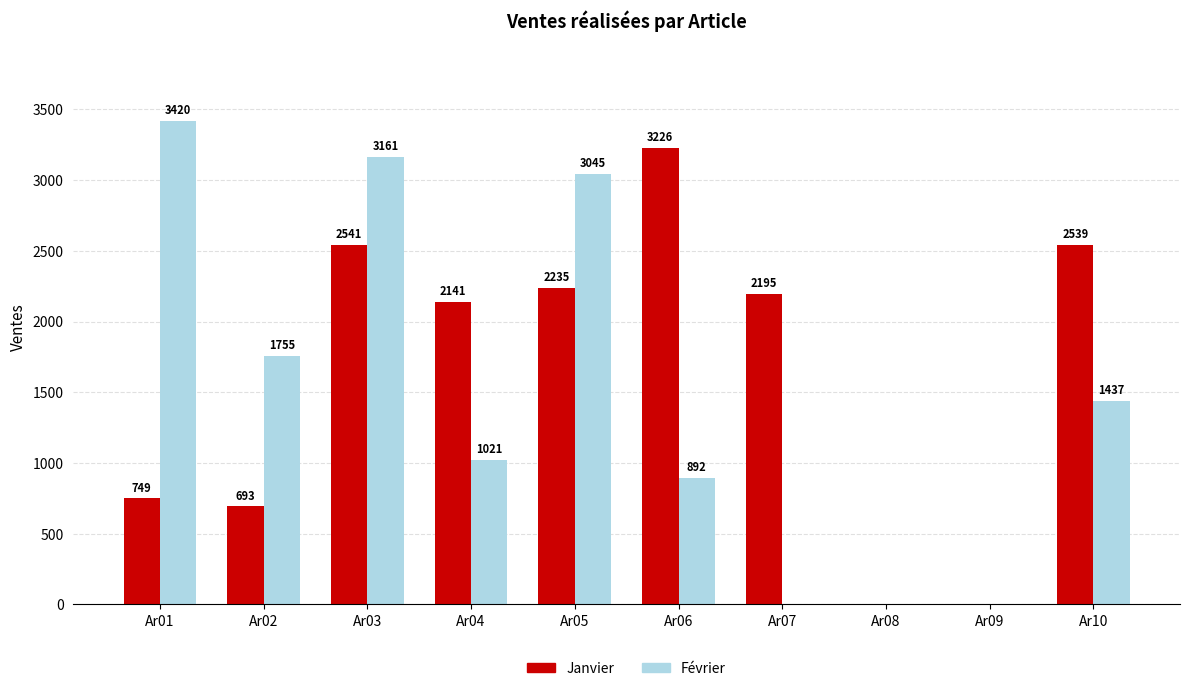

How many positive values does the Février series have?

7